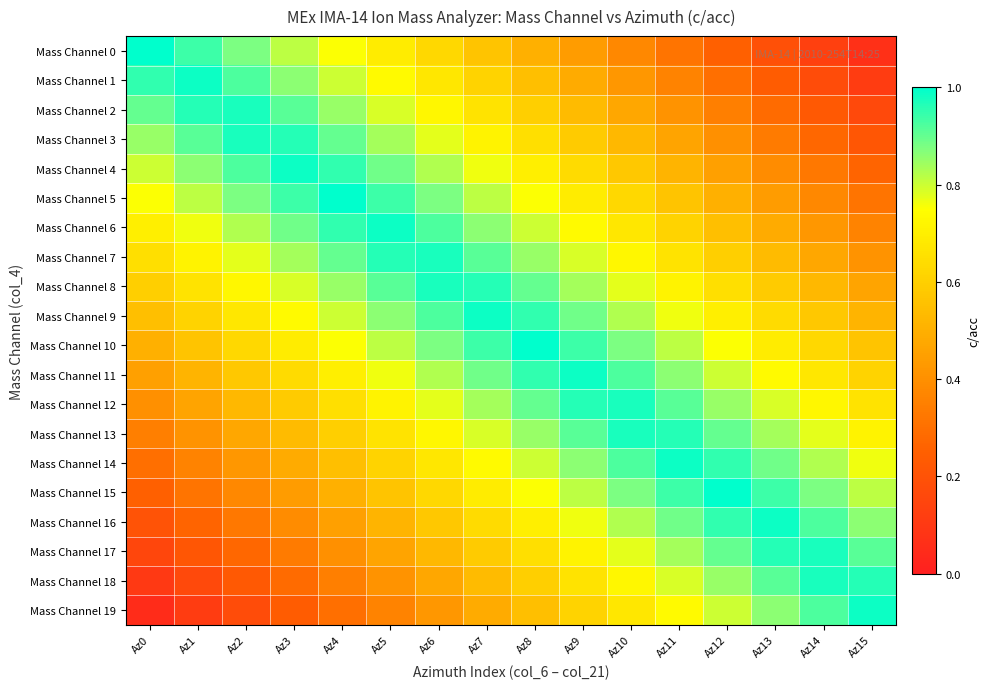

Which series has the largest range (max minus min)?

Mass Channel 0